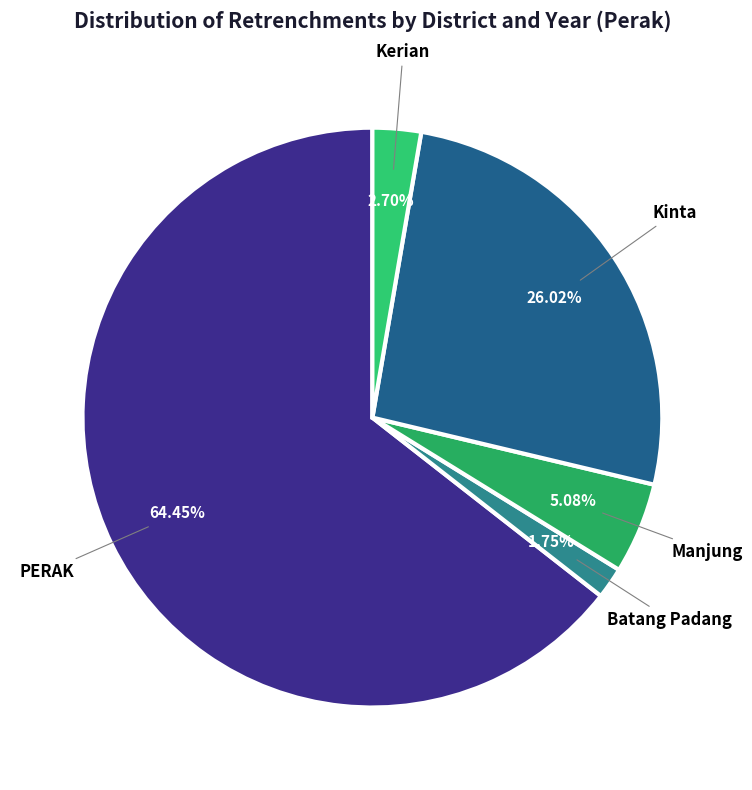

Which category has the biggest portion of the pie?

PERAK